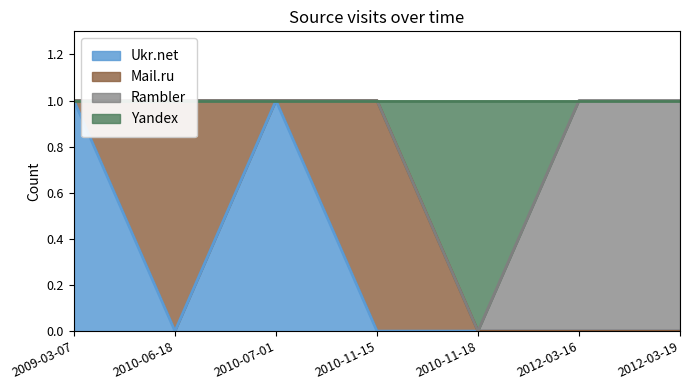

How many interior local valleys does the Ukr.net series have?

1